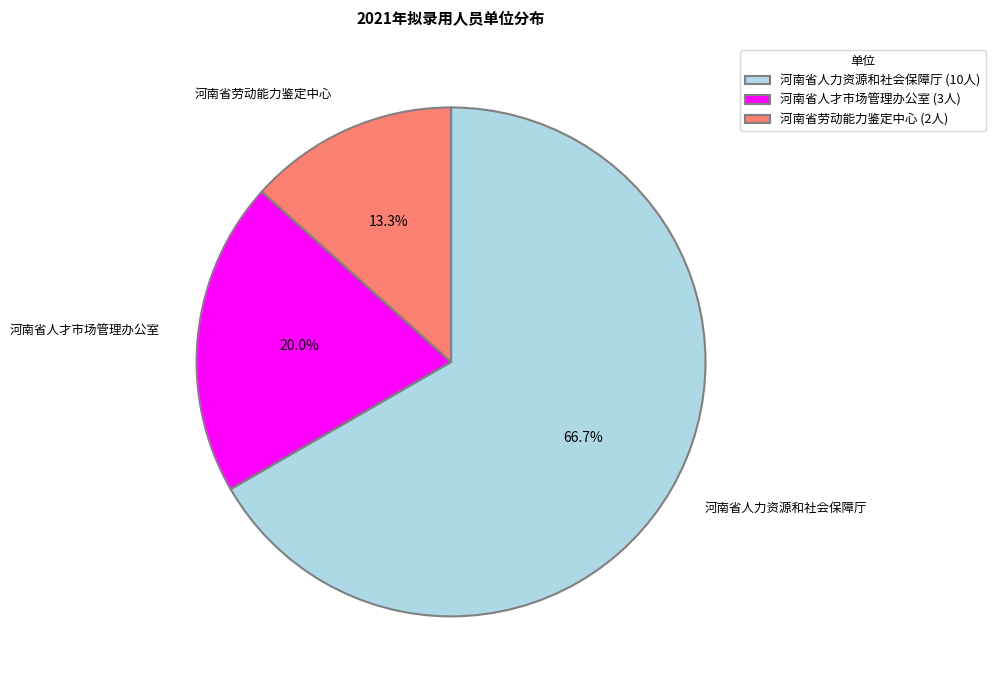

How many slices are in this pie chart?

3